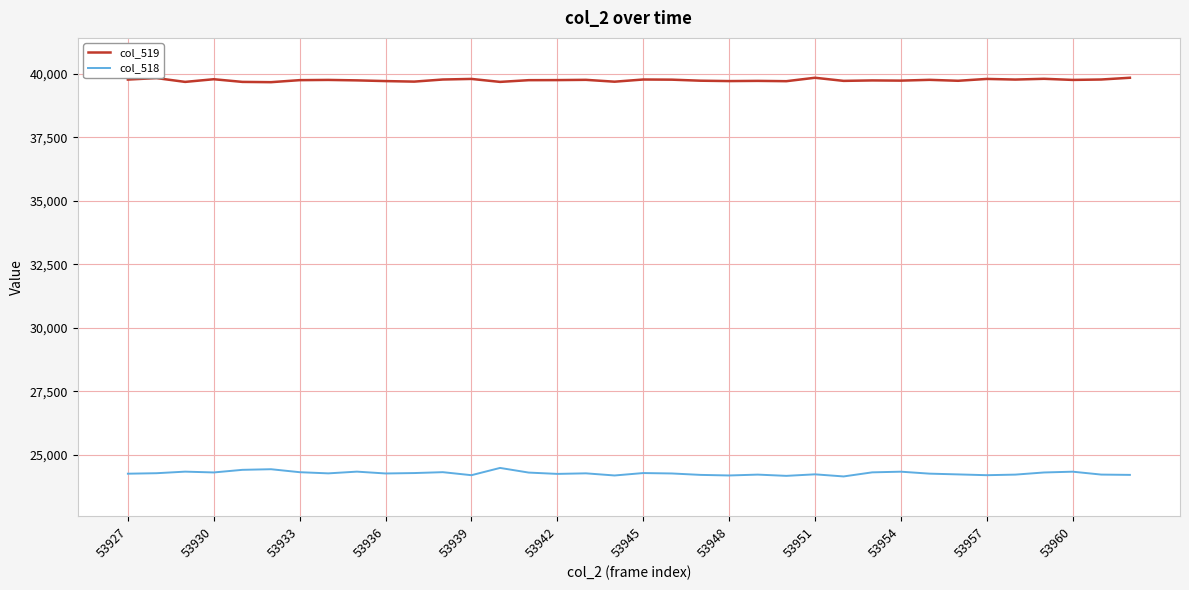

True or false: col_519 and col_518 cross at least once.

False